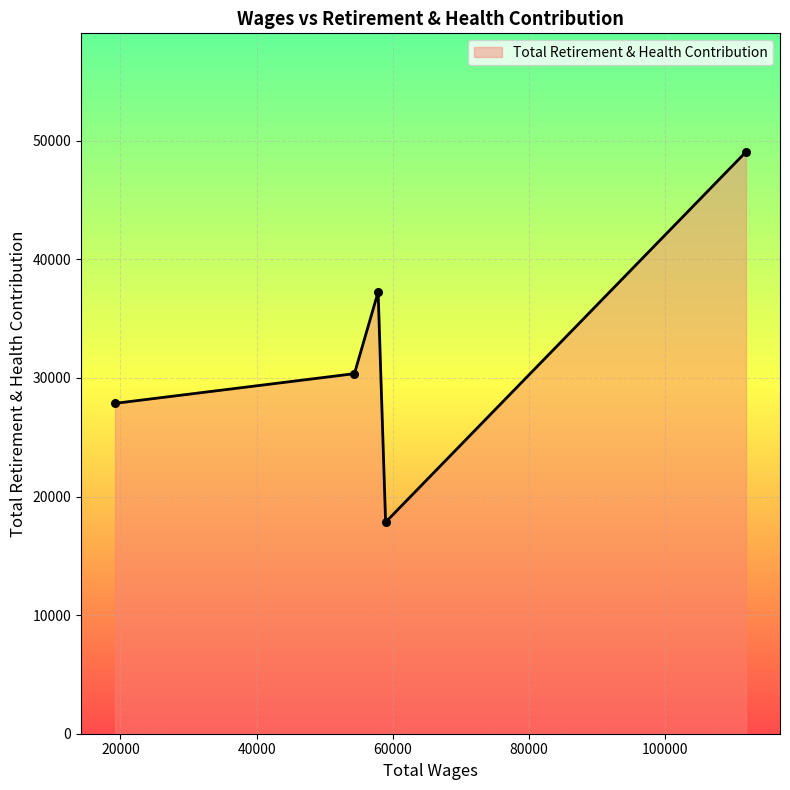

What is the minimum value shown in the chart?

17840